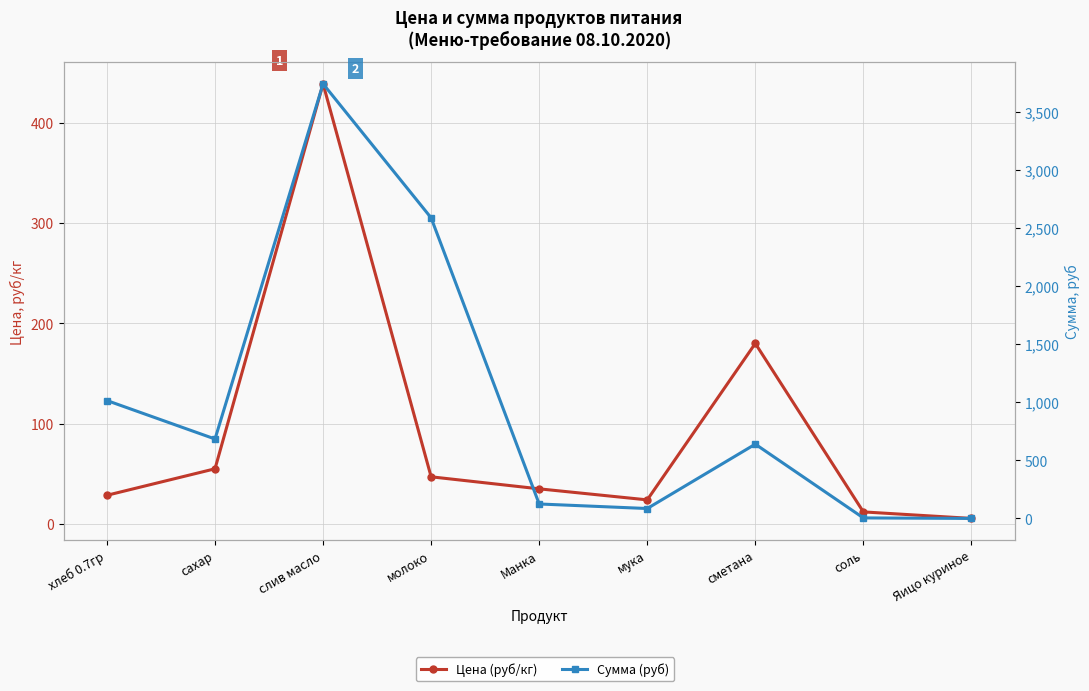

Which series has the largest total across all categories?

Сумма (руб)